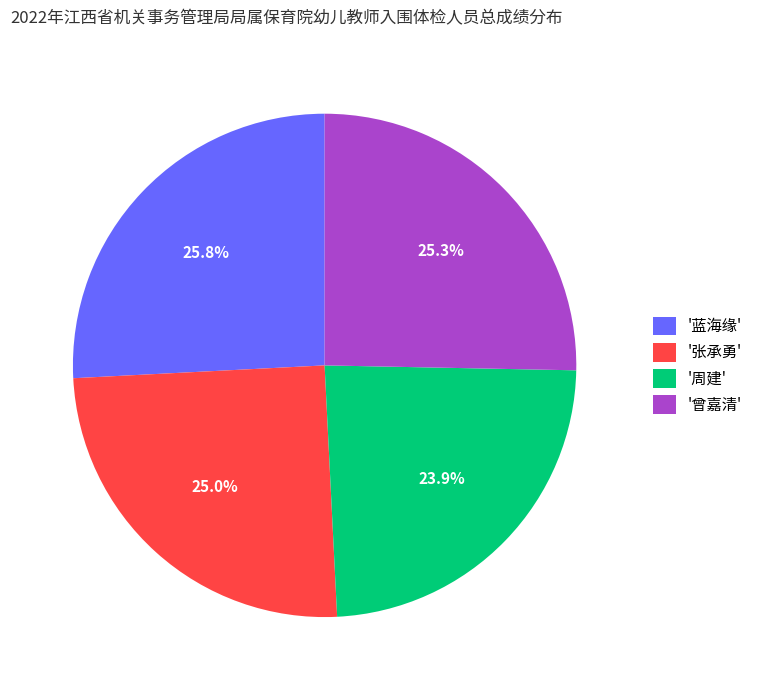

Do '周建' and '曾嘉清' together represent more than half of the pie?

No